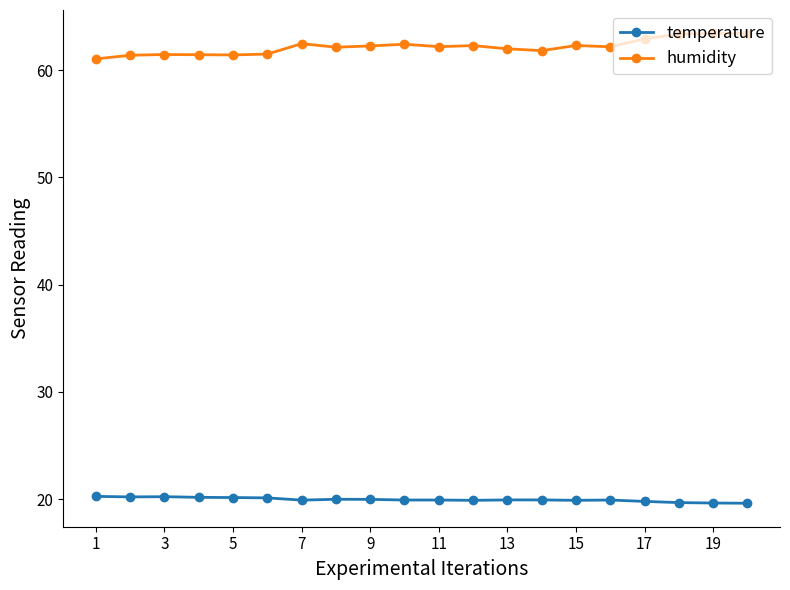

List the series in order of their overall mean, lowest first.

temperature, humidity